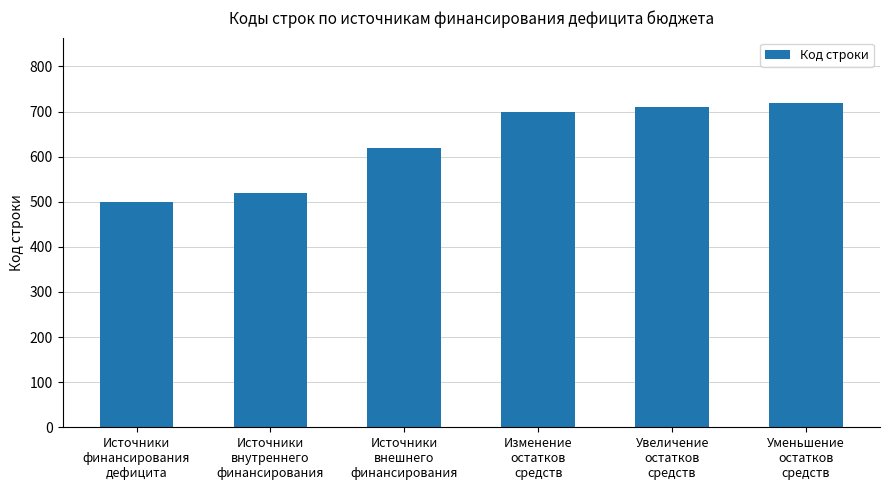

How many distinct data groups are displayed?

1